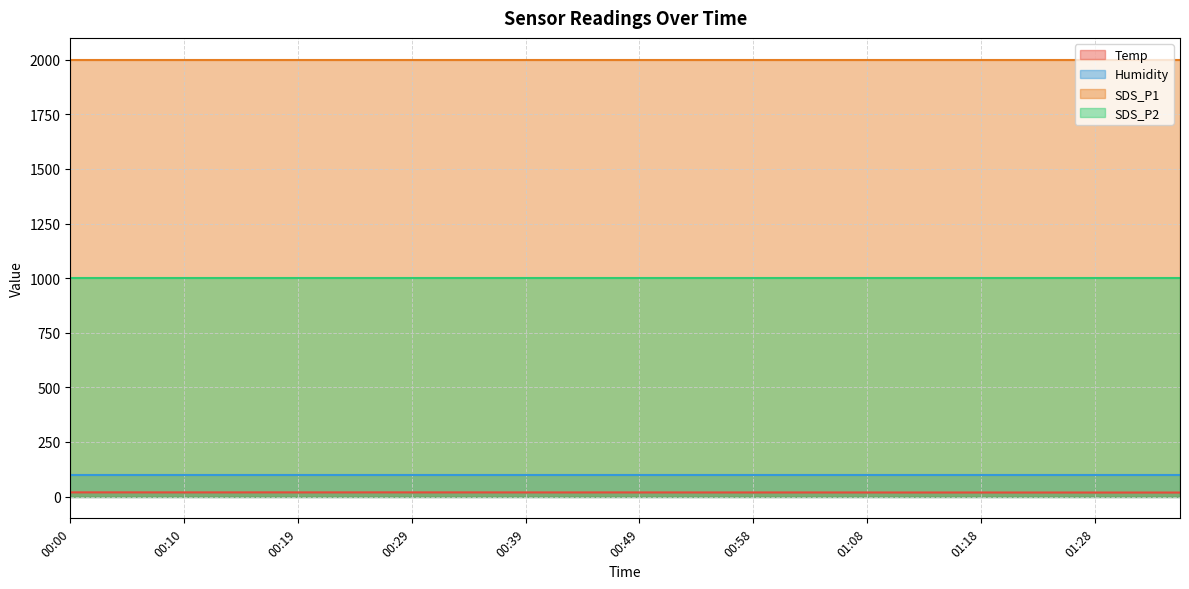

Which label corresponds to the largest value in the chart?

00:00